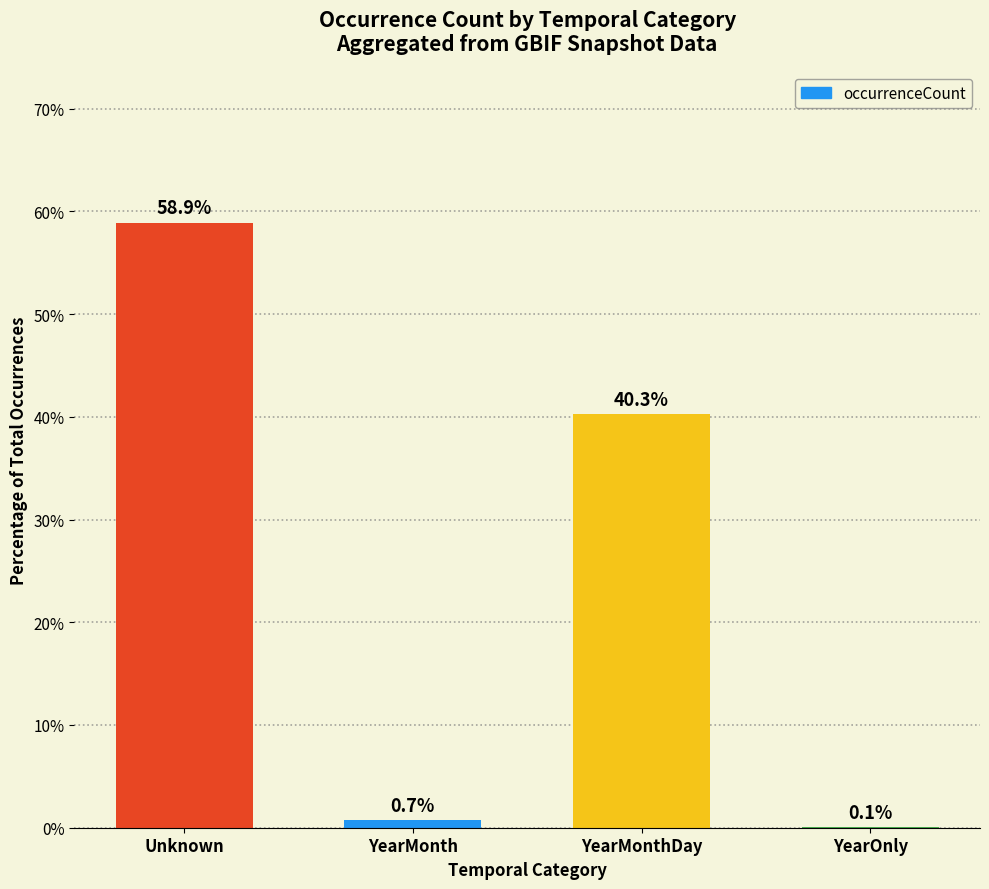

Does the chart contain stacked bars?

No